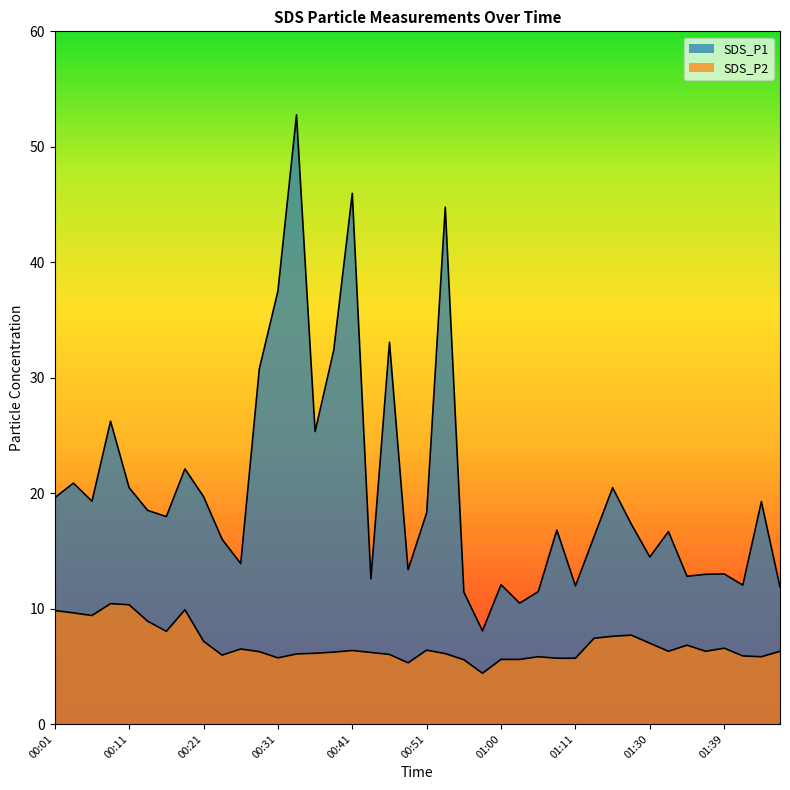

True or false: SDS_P1 and SDS_P2 intersect in this chart.

False